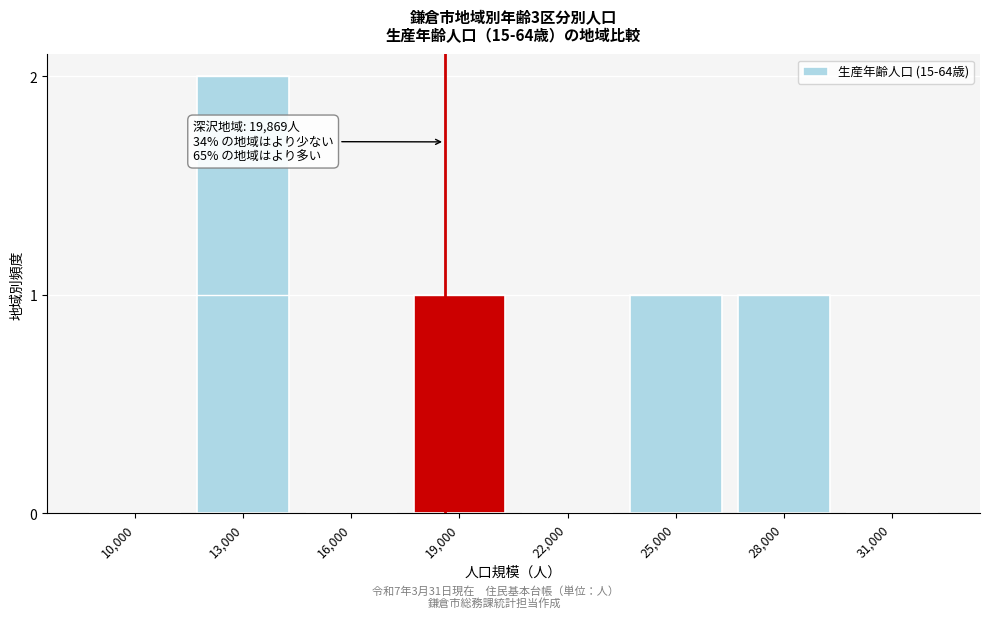

Reading right to left, transcribe all the data shown in this chart.

31,000=0	28,000=1	25,000=1	22,000=0	19,000=1	16,000=0	13,000=2	10,000=0